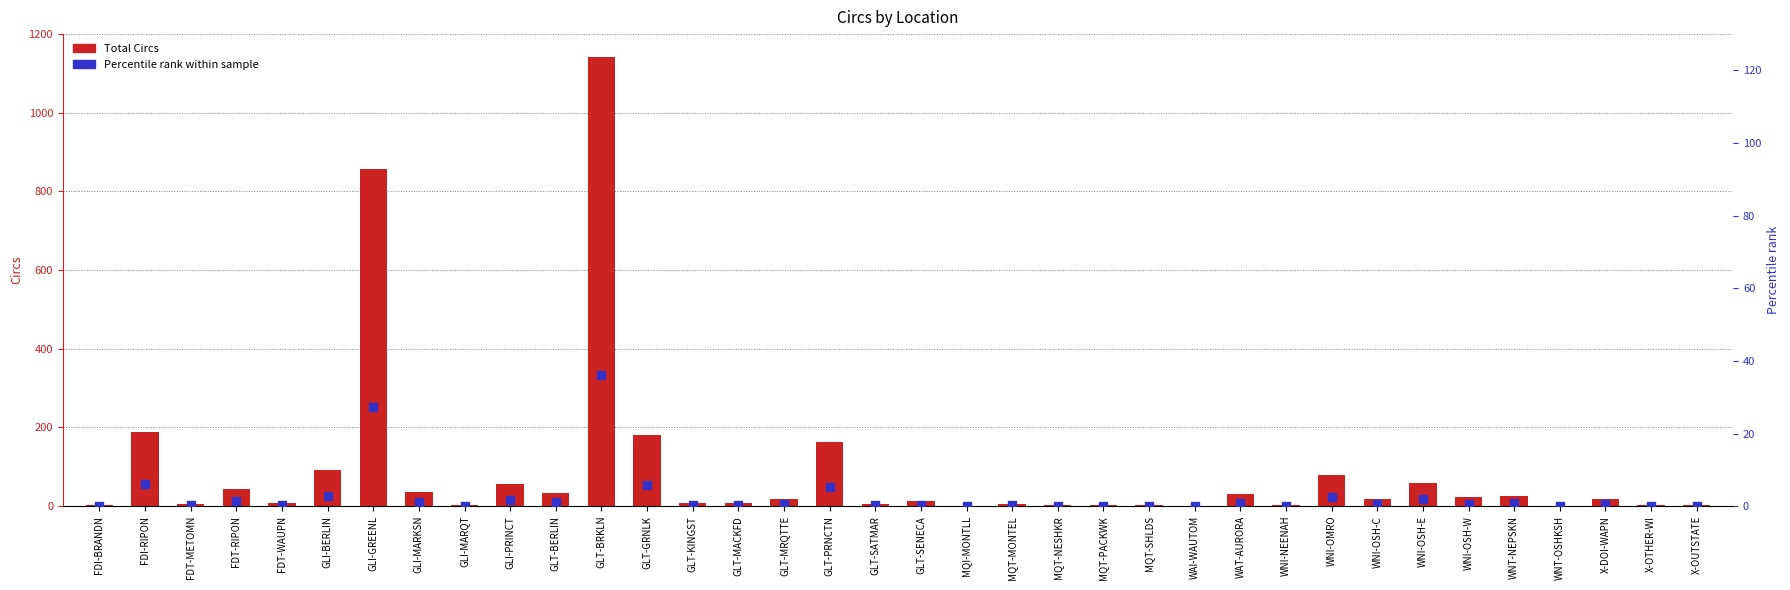

Which series has the largest total across all categories?

Total Circs